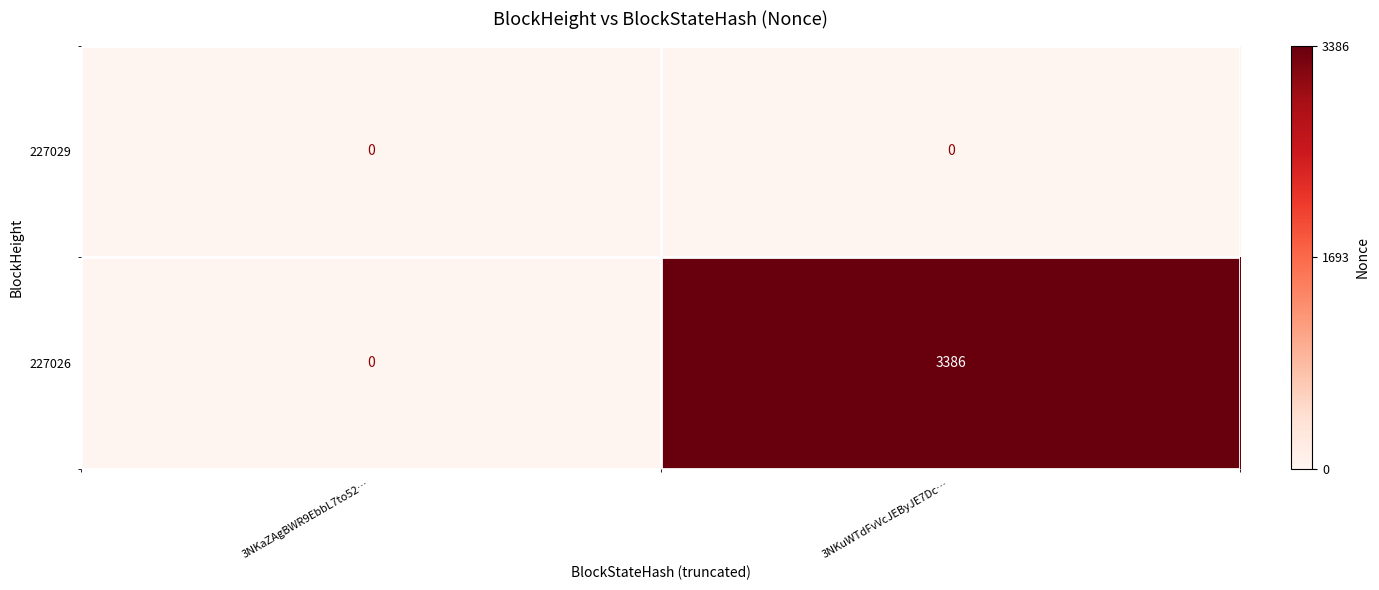

At which label is 227026 closest to 1693?

3NKaZAgBWR9EbbL7to52…